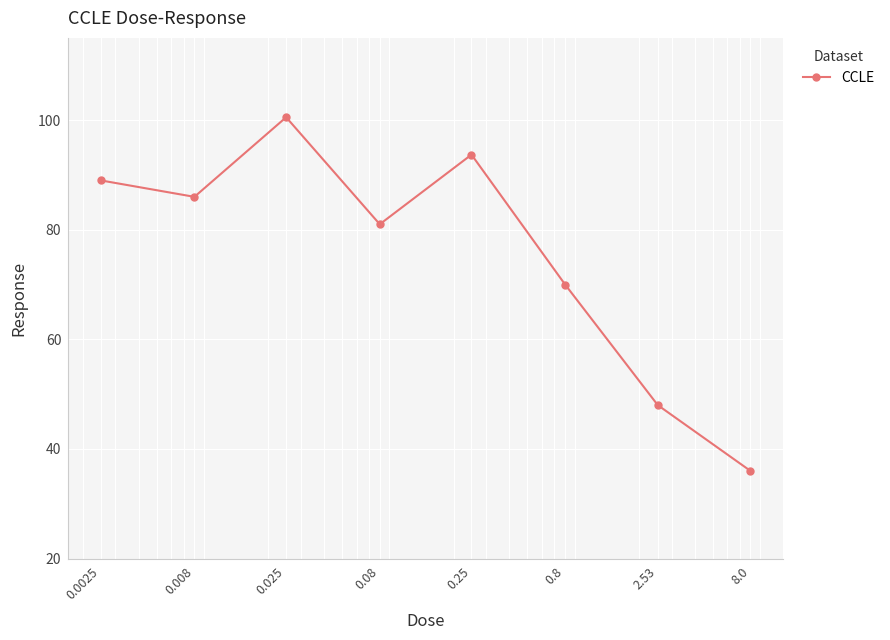

Reading right to left, what are all the values shown in this chart?

36.0	48.0	70.0	93.7	81.0	100.5	86.0	89.0